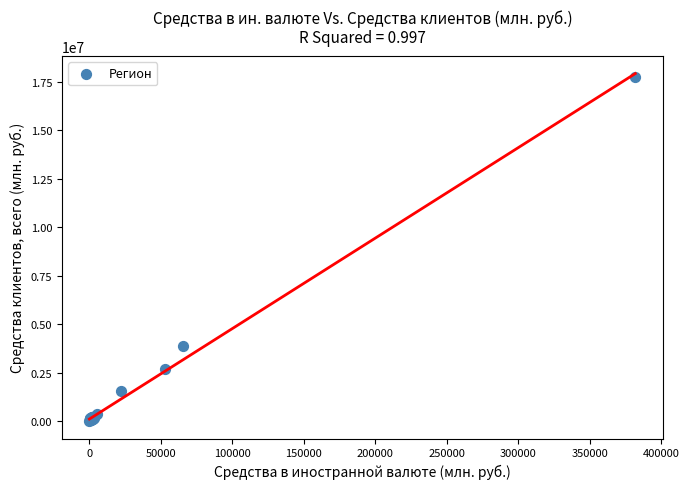

What Y value in the scatter plot is closest to 8882374?

3889474